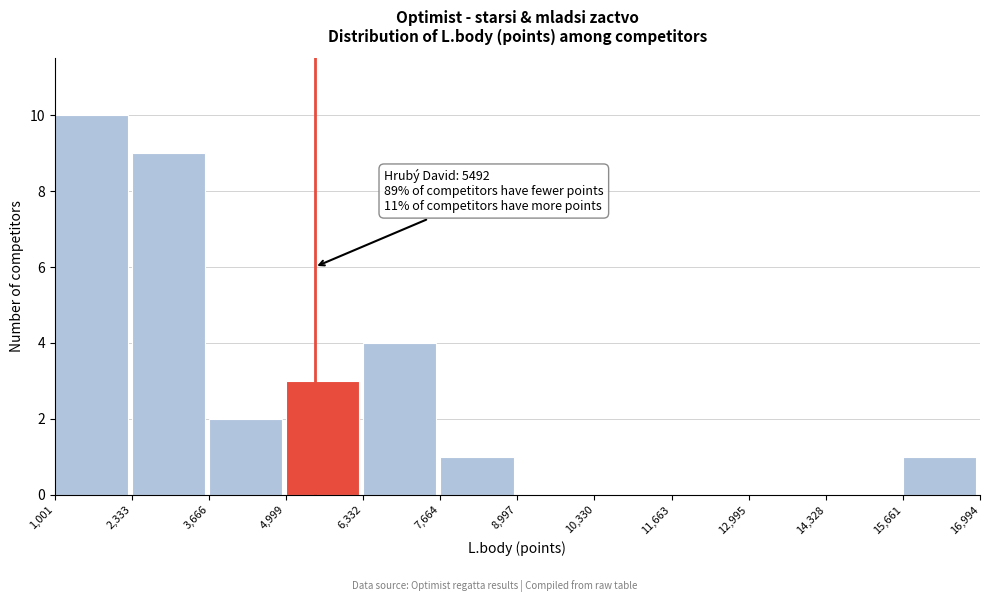

Over which range of the x-axis is the bar tallest?

1,001 to 2,333